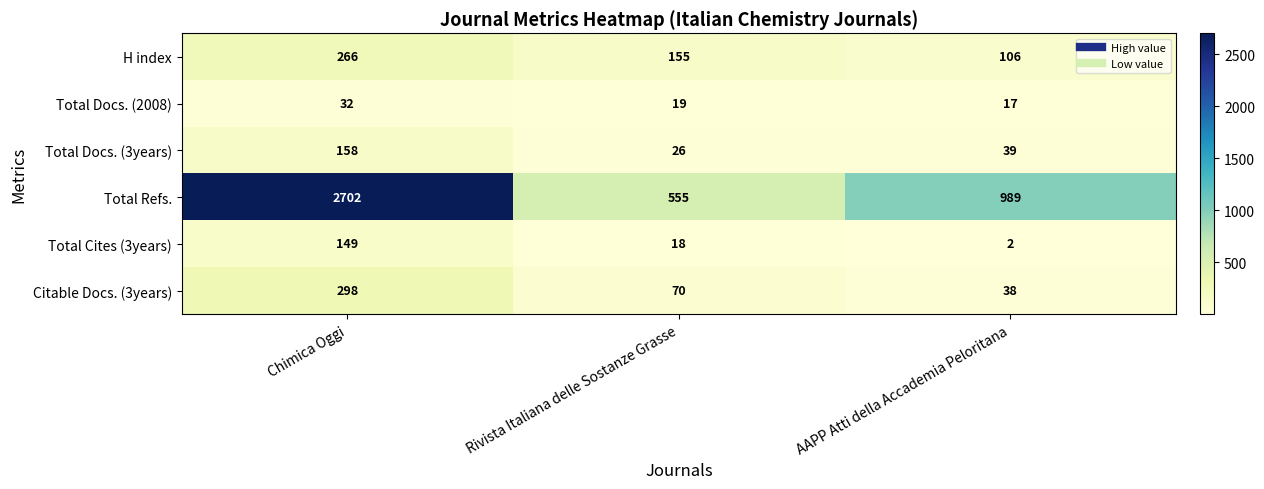

Which series has the largest range (max minus min)?

Total Refs.